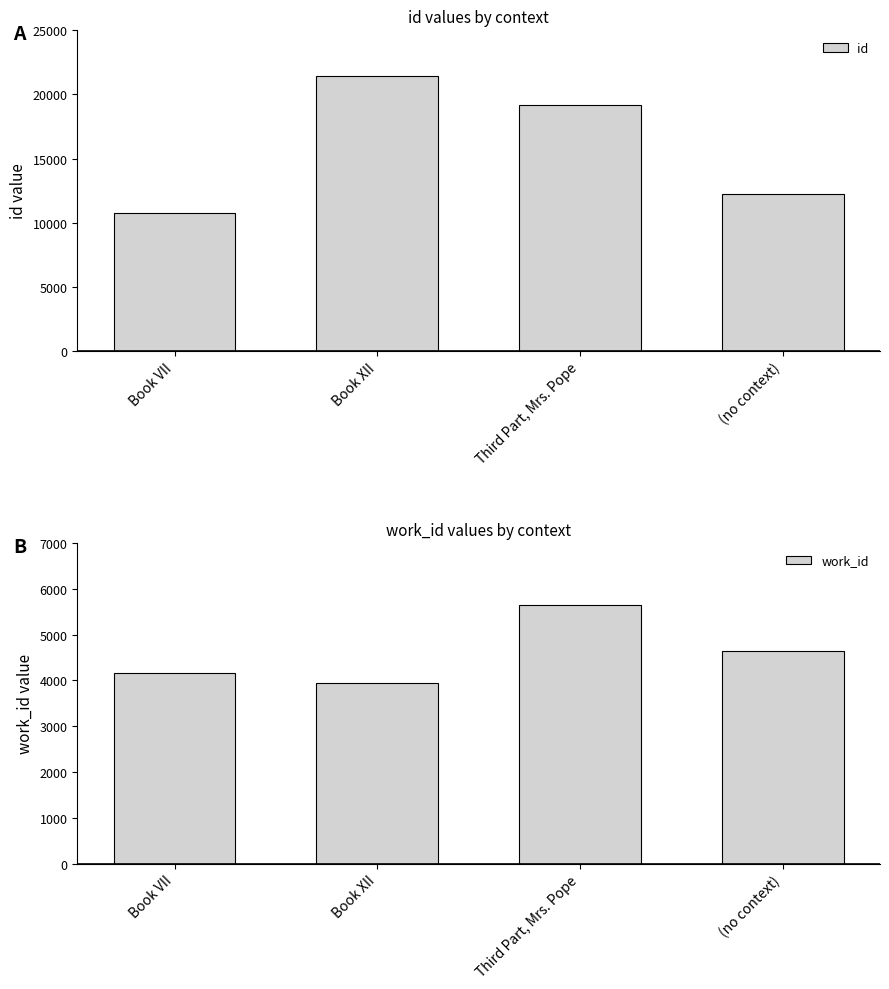

How many values in the work_id series exceed 4652?

1